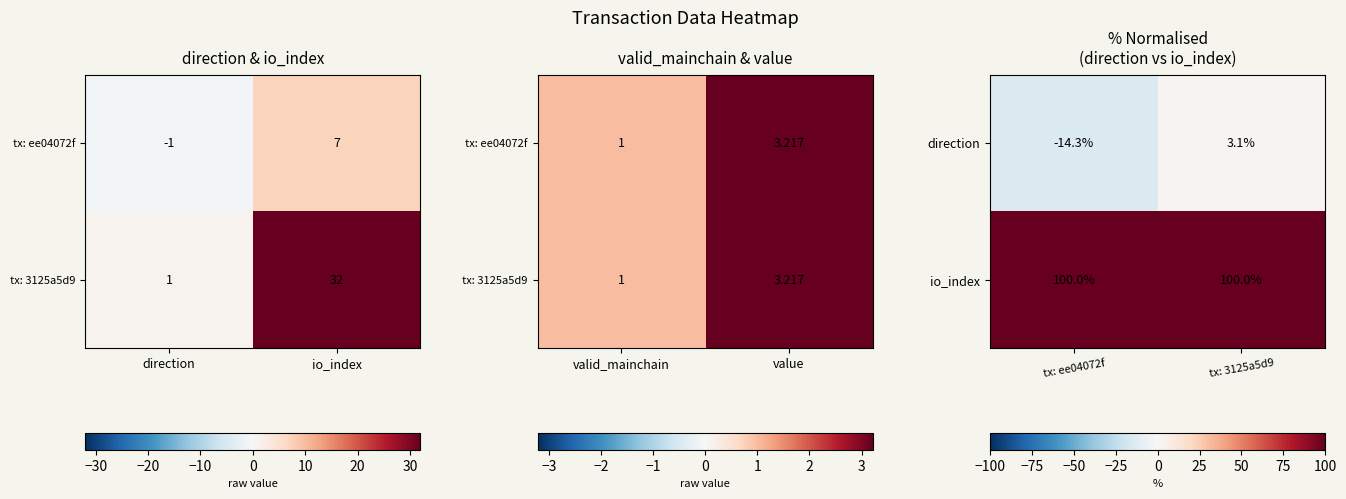

List the series in order of their peak value, lowest first.

direction, io_index